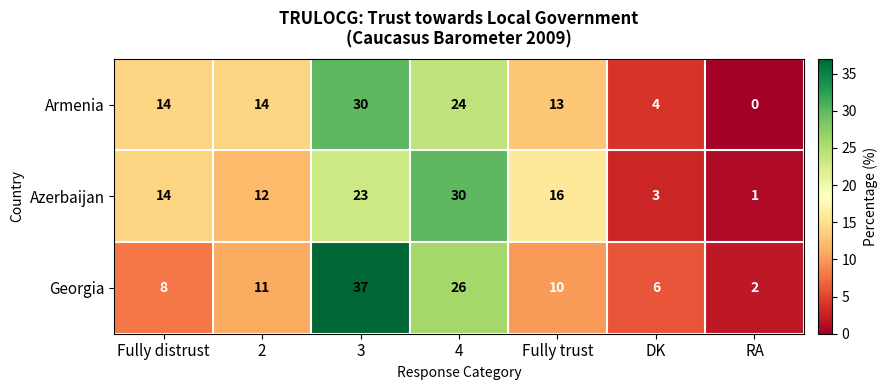

The value of Georgia at 2 is 11. True or false?

True